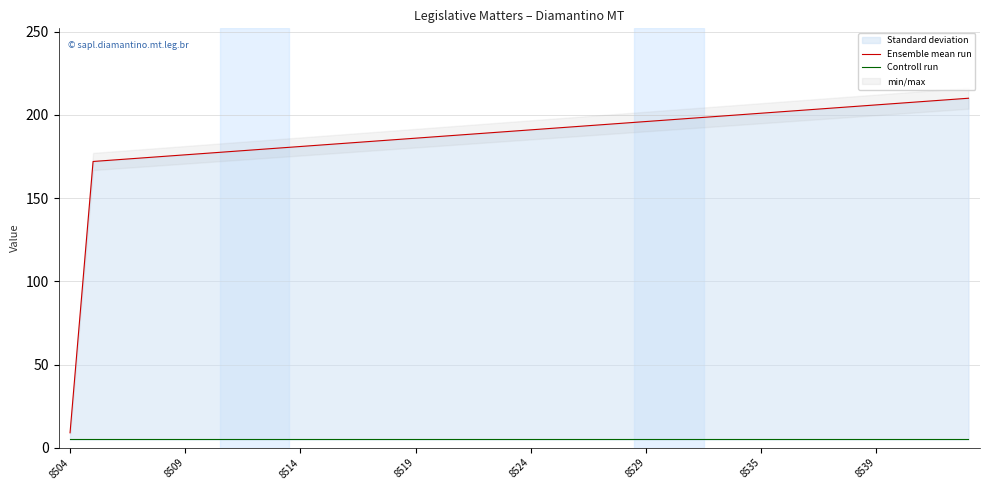

What position from the left is 22?

23